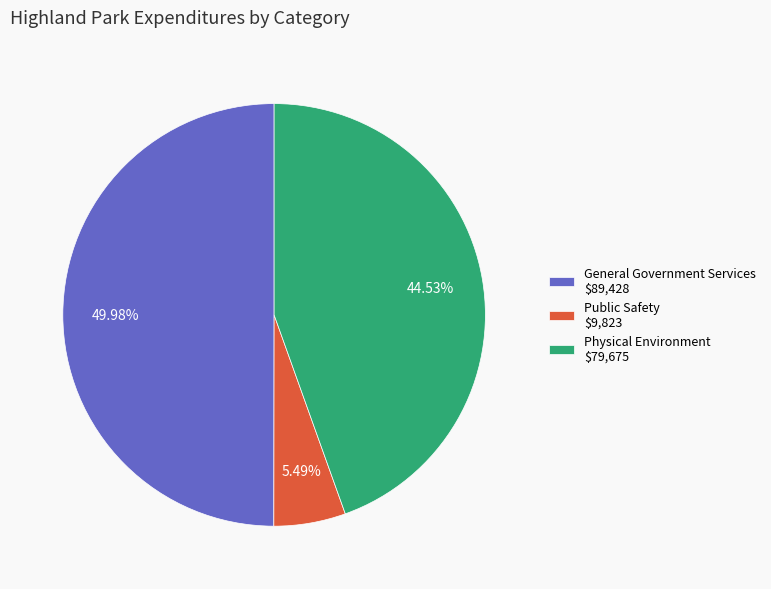

Is Physical Environment $79,675 the majority of the pie?

No